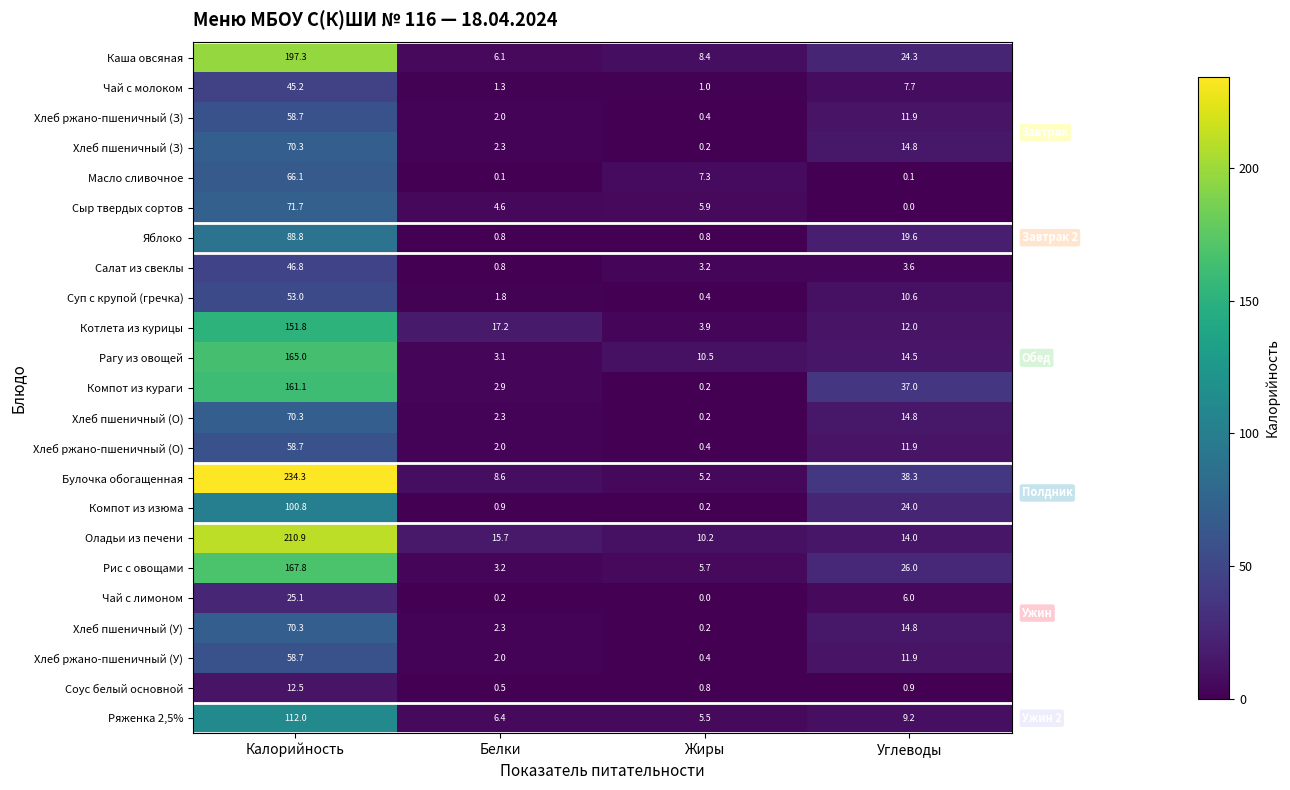

Read the Соус белый основной value at Углеводы.

0.9